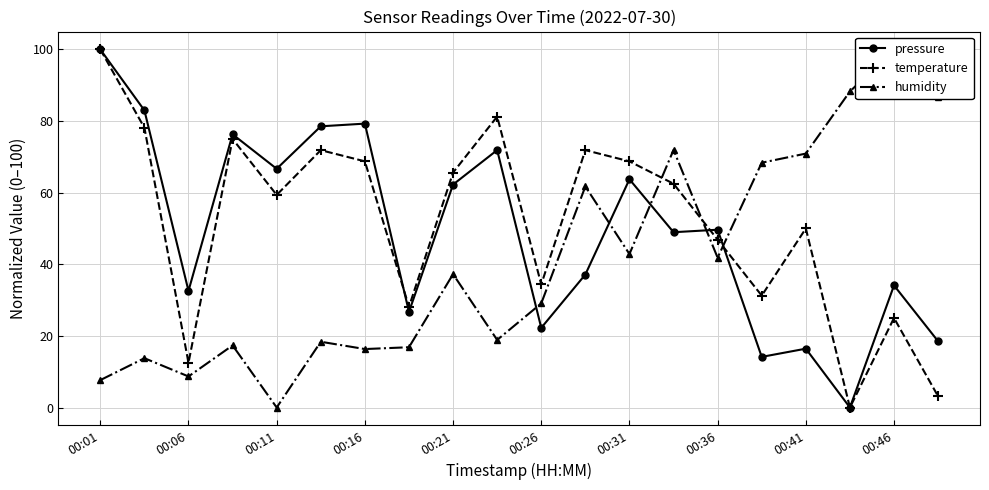

Reading left to right, what are all the values shown in this chart?

pressure: 100.0	83.0	32.6	76.3	66.7	78.5	79.3	26.7	62.3	71.9	22.3	37.1	63.7	49.0	49.7	14.1	16.4	0.0	34.1	18.5
temperature: 100.0	78.1	12.5	75.0	59.4	71.9	68.8	28.1	65.6	81.3	34.4	71.9	68.8	62.5	46.9	31.3	50.0	0.0	25.0	3.1
humidity: 7.7	13.8	8.7	17.3	0.0	18.4	16.3	16.8	37.2	18.9	29.1	61.7	42.9	71.9	41.8	68.4	70.9	88.3	100.0	86.7